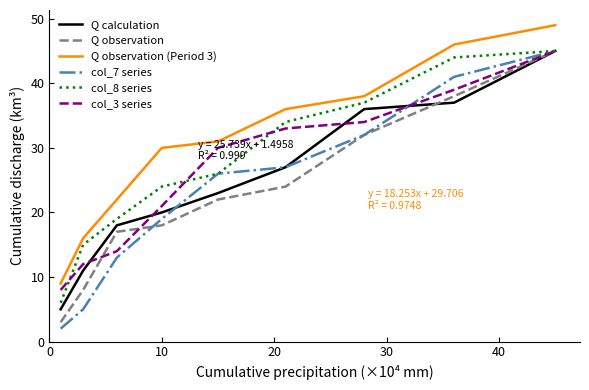

True or false: col_7 series and Q observation (Period 3) intersect in this chart.

False